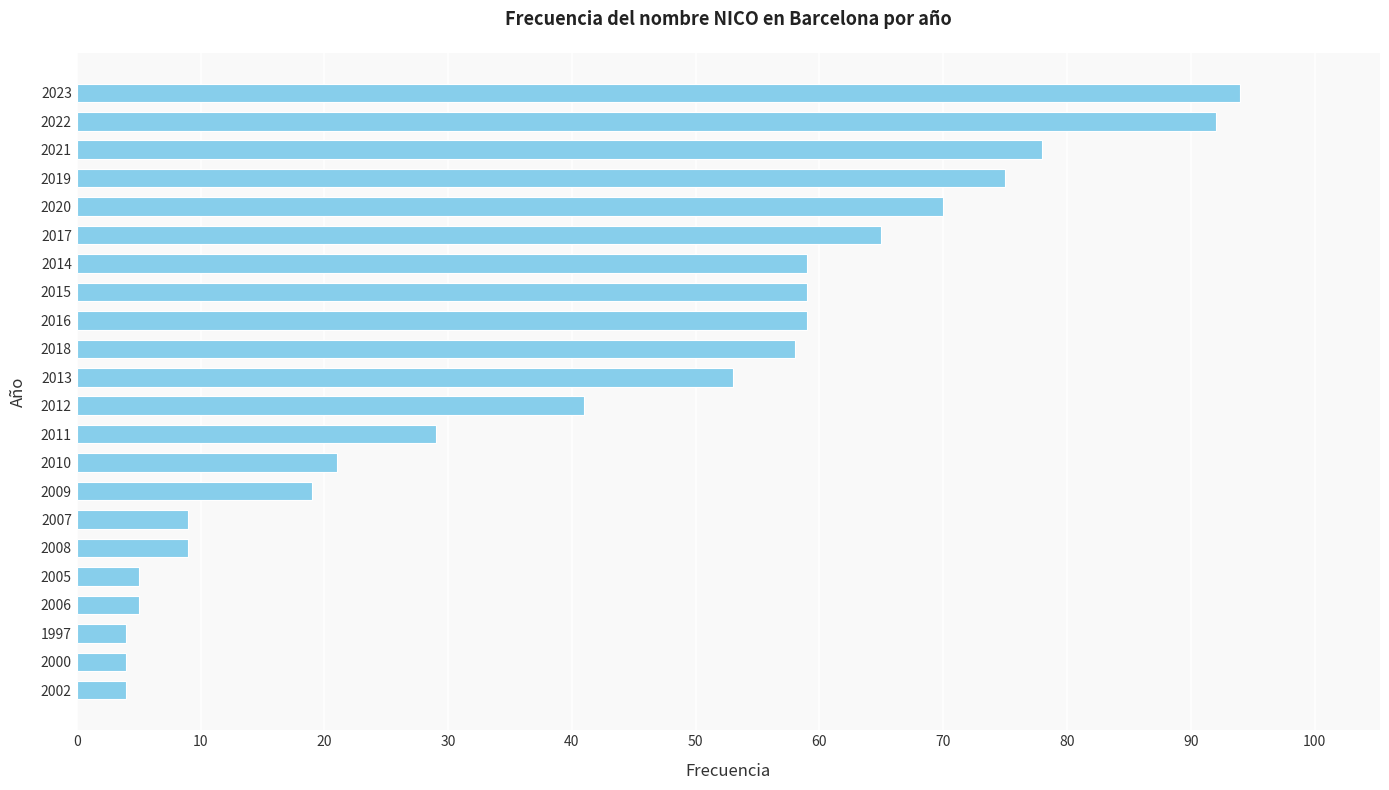

The value at 2011 is 29. True or false?

True